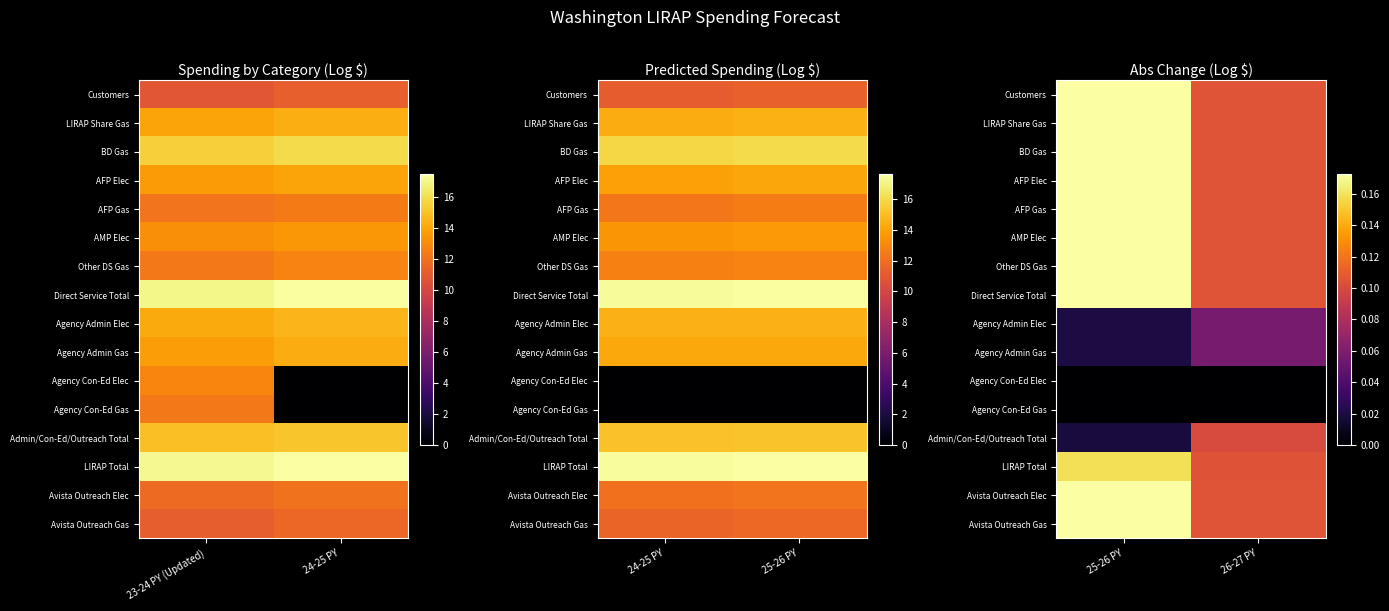

Between 26-27 PY and 25-26 PY, which is larger?

25-26 PY